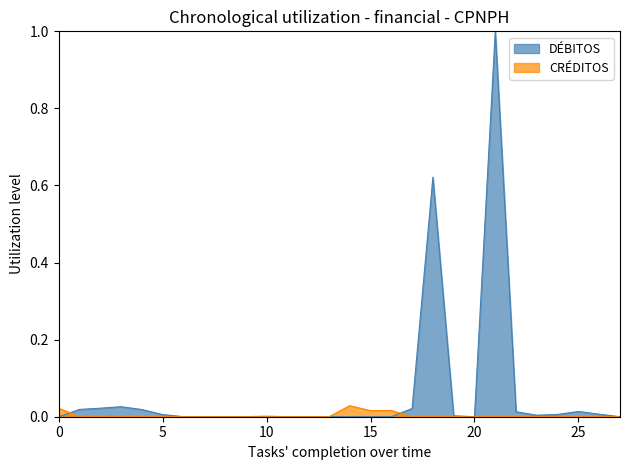

What is the highest value of the DÉBITOS series?

1.0